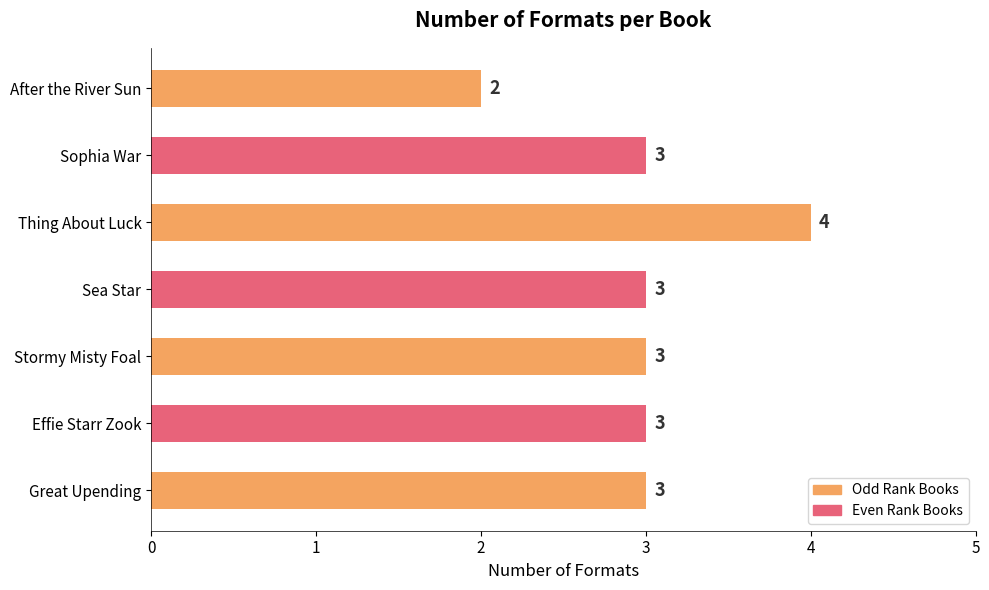

The chart shows a value of 2 at After the River Sun. True or false?

True